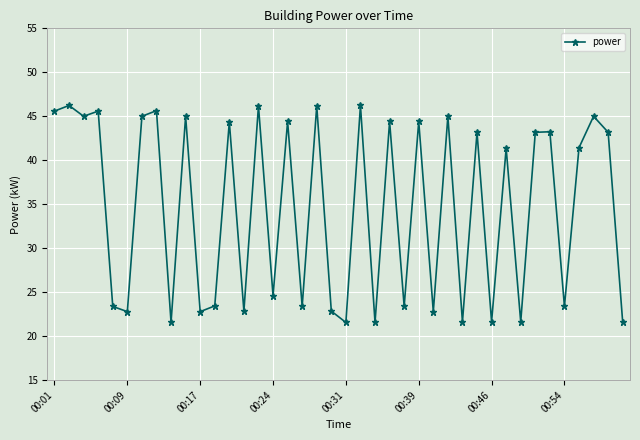

What is the smallest value displayed?

21.6